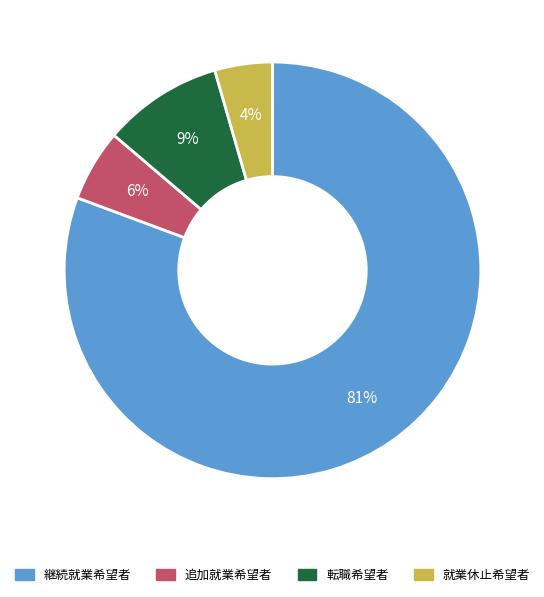

Between 継続就業希望者 and 転職希望者, which is larger?

継続就業希望者